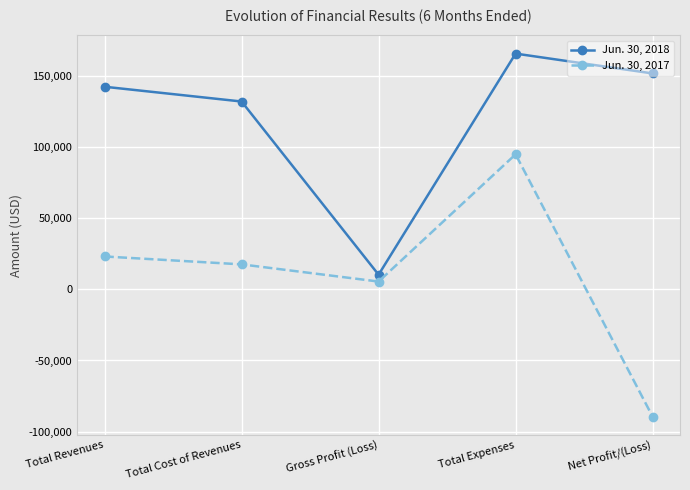

Rank the series by their maximum value, from lowest to highest.

Jun. 30, 2017, Jun. 30, 2018